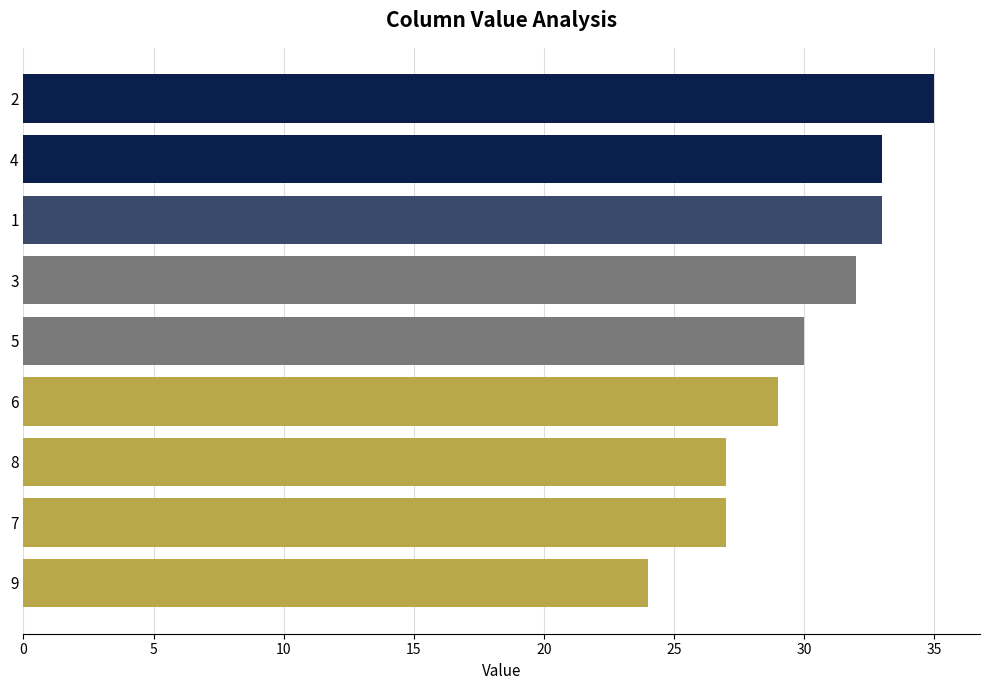

How many bars are there in total?

9